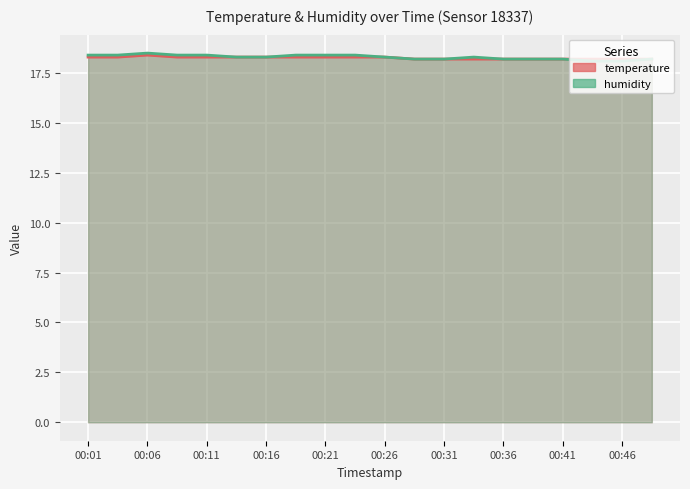

How many humidity values are between 18 and 19?

20